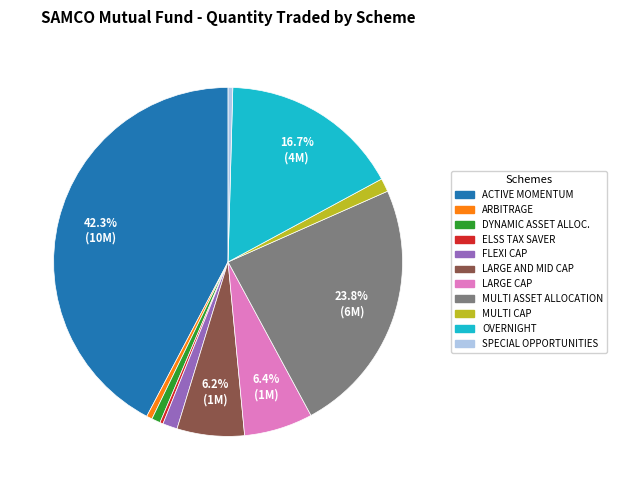

Which has a higher value, MULTI ASSET ALLOCATION or FLEXI CAP?

MULTI ASSET ALLOCATION